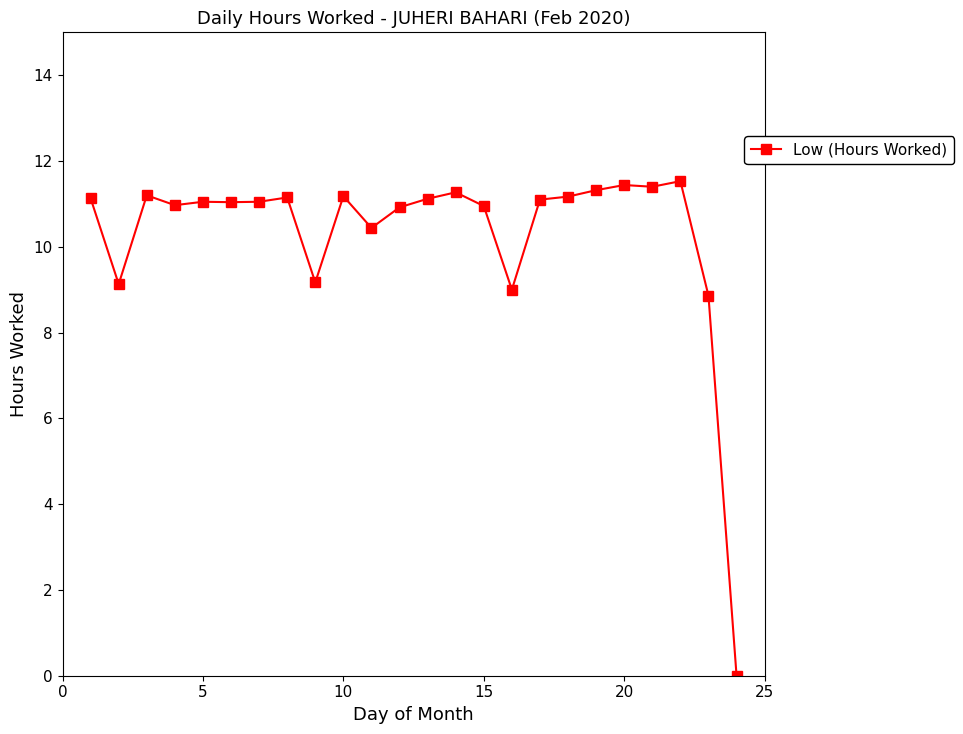

Is this an area chart (filled region under the line)?

No